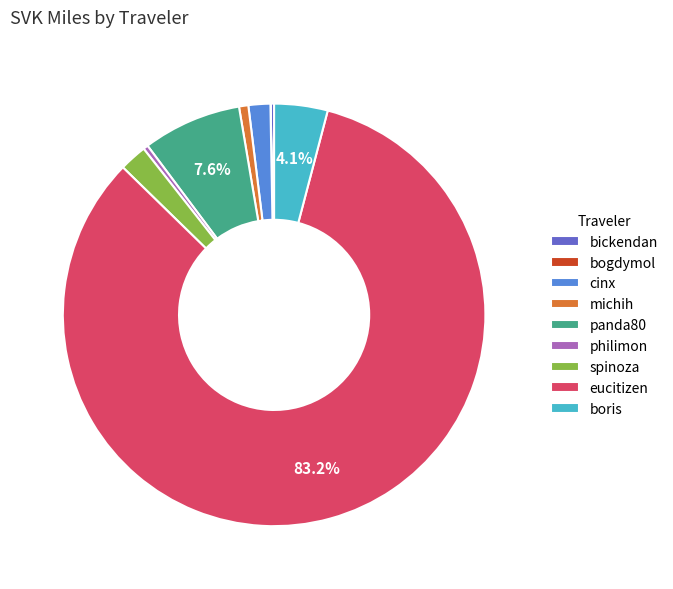

Which has a higher value, spinoza or boris?

boris